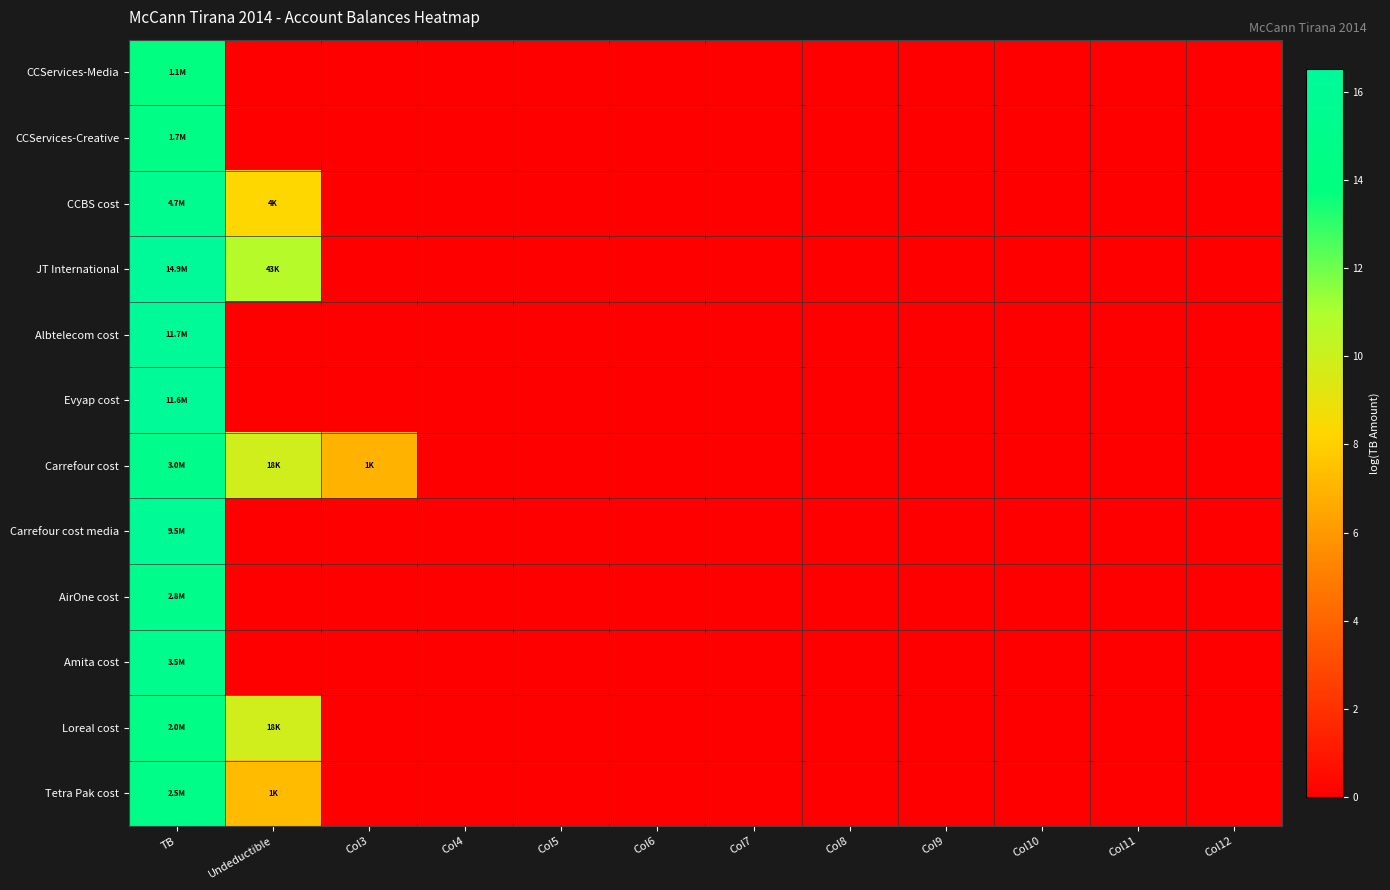

What is the greatest value displayed?

16.5